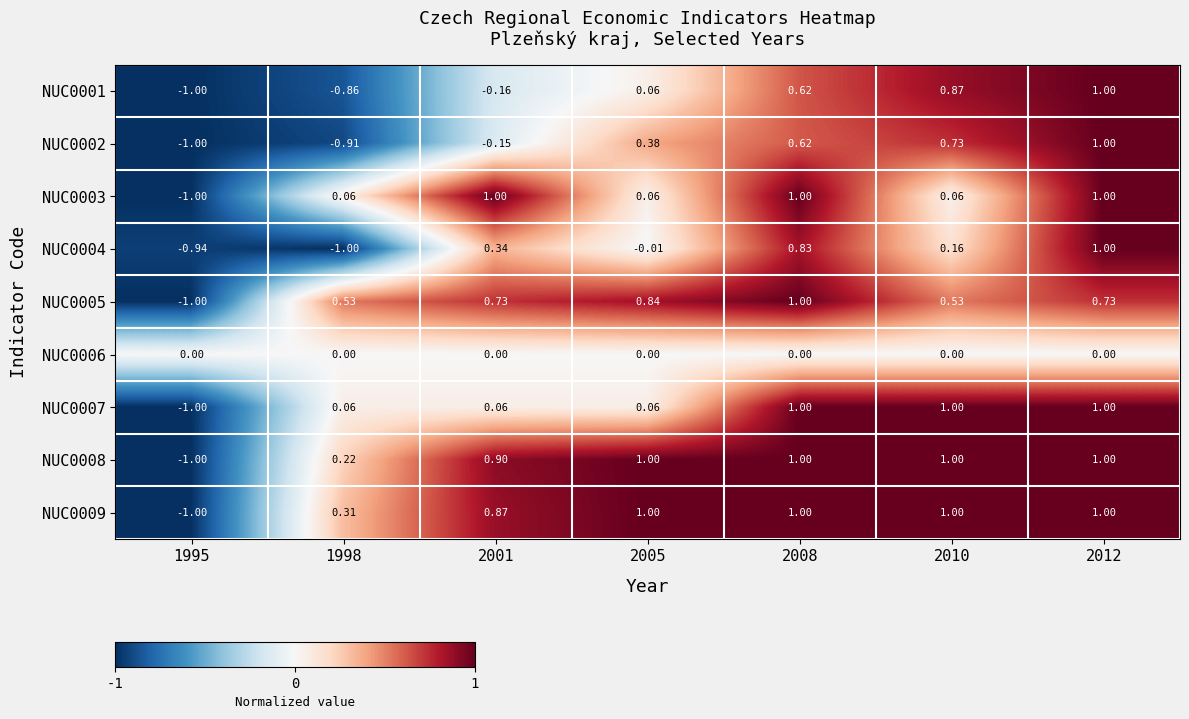

What is the spread (max minus min) of values at 2012?

1.0